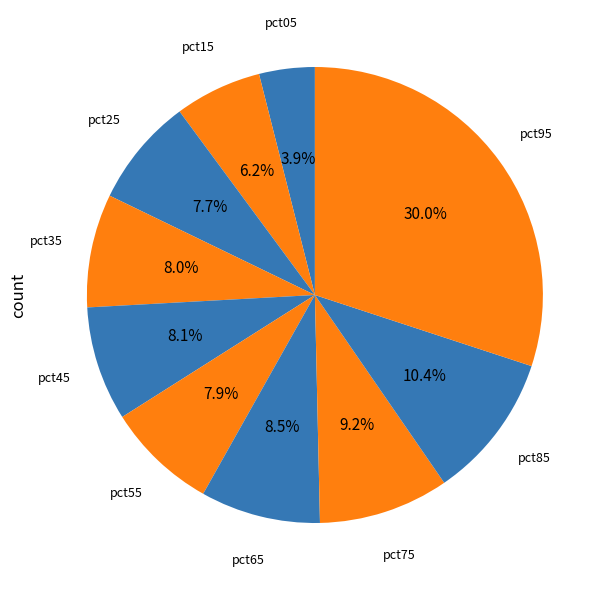

How many slices are in this pie chart?

10